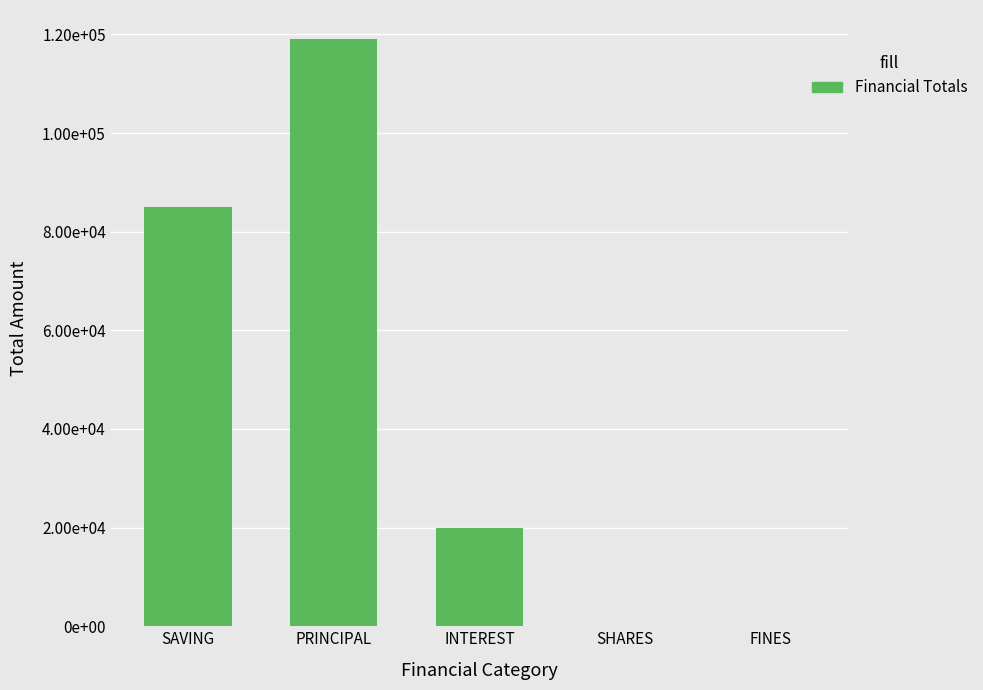

What is the maximum value shown in the chart?

119000